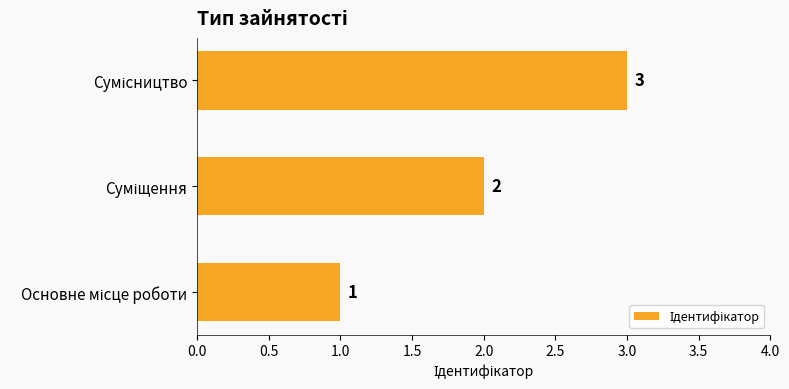

What is the sum of all values?

6